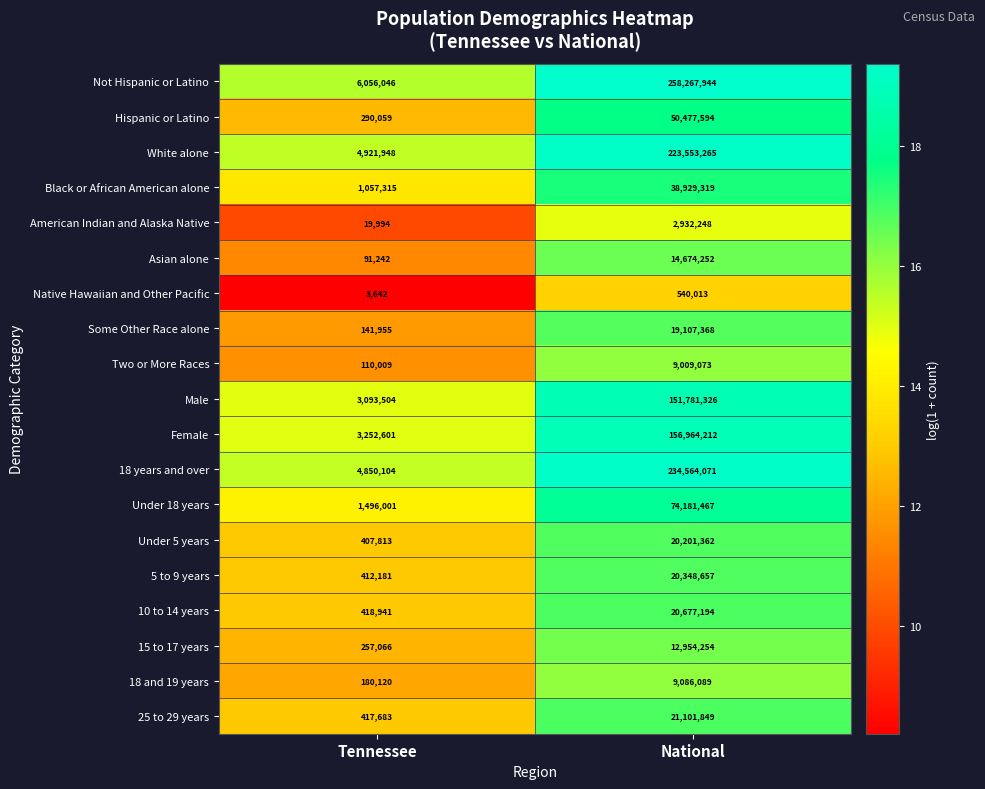

True or false: Some Other Race alone has a value of 141955 at Tennessee.

True